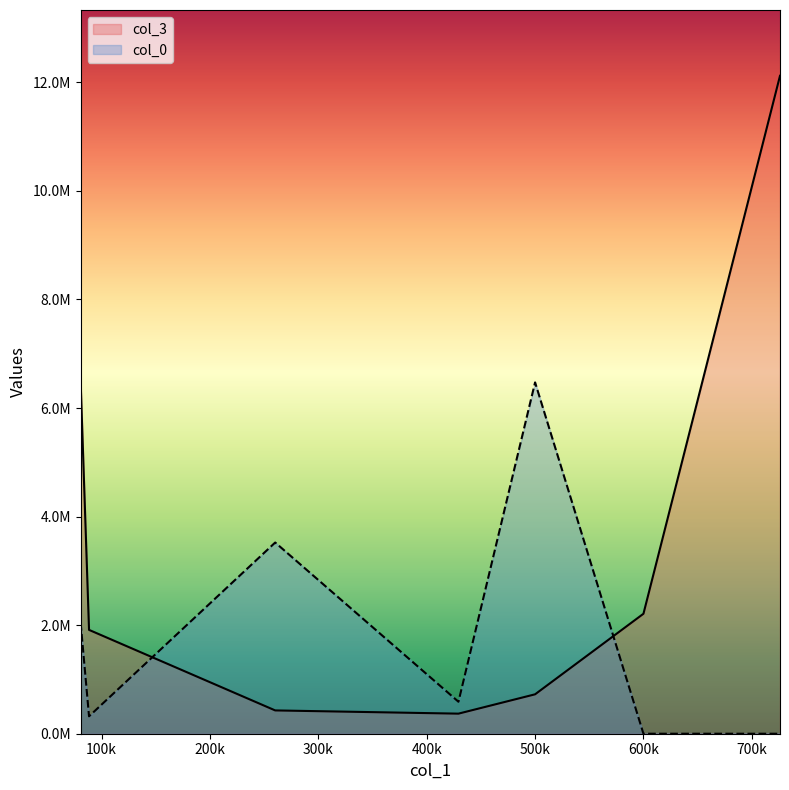

What is the label of the 3rd point from the left?

260191.39